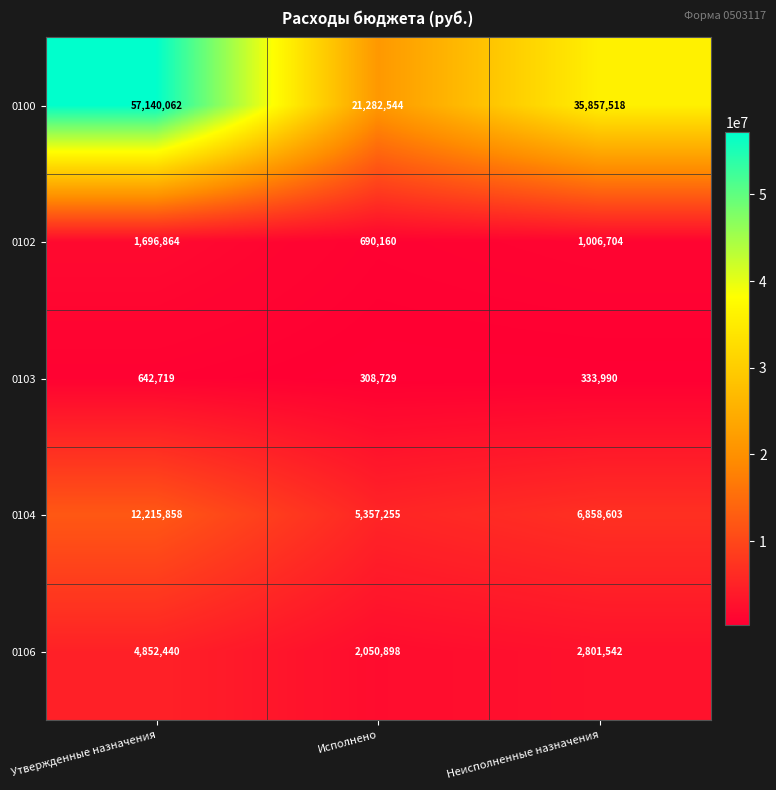

Which series has the largest range (max minus min)?

0100